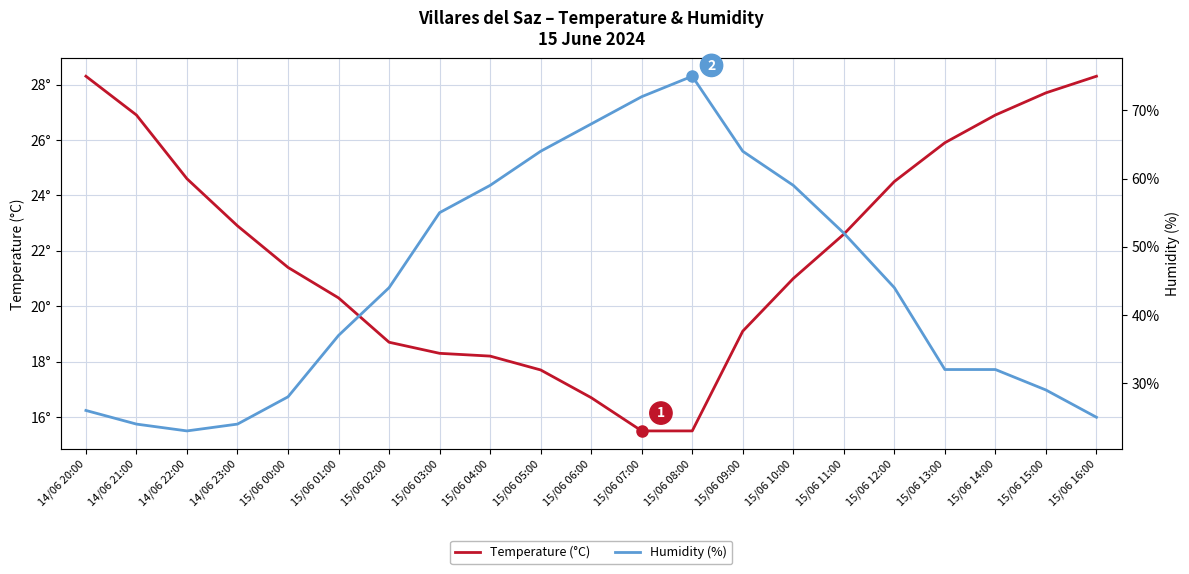

After their last crossing, which series has the higher values: Humidity (%) or Temperature (°C)?

Temperature (°C)